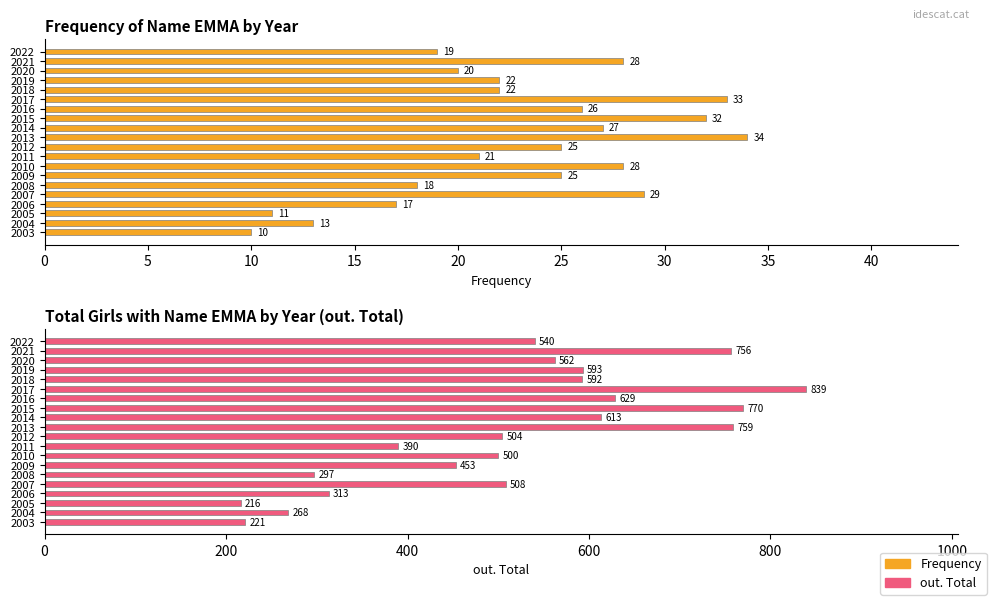

Rank the series by their average value, from lowest to highest.

Frequency, out. Total